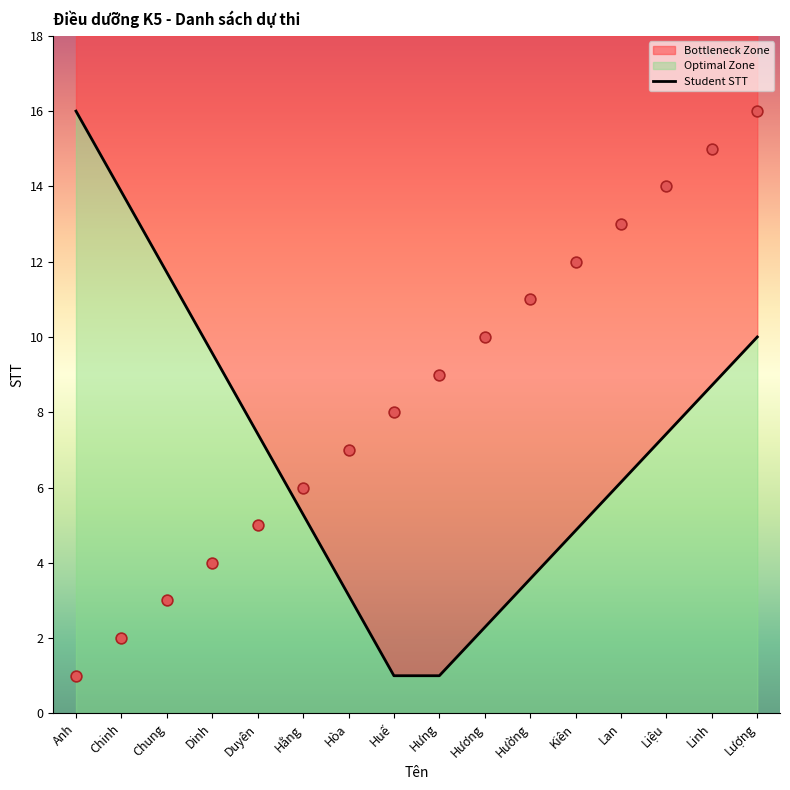

What is the ratio of the value at Linh to the value at Hòa?

2.1